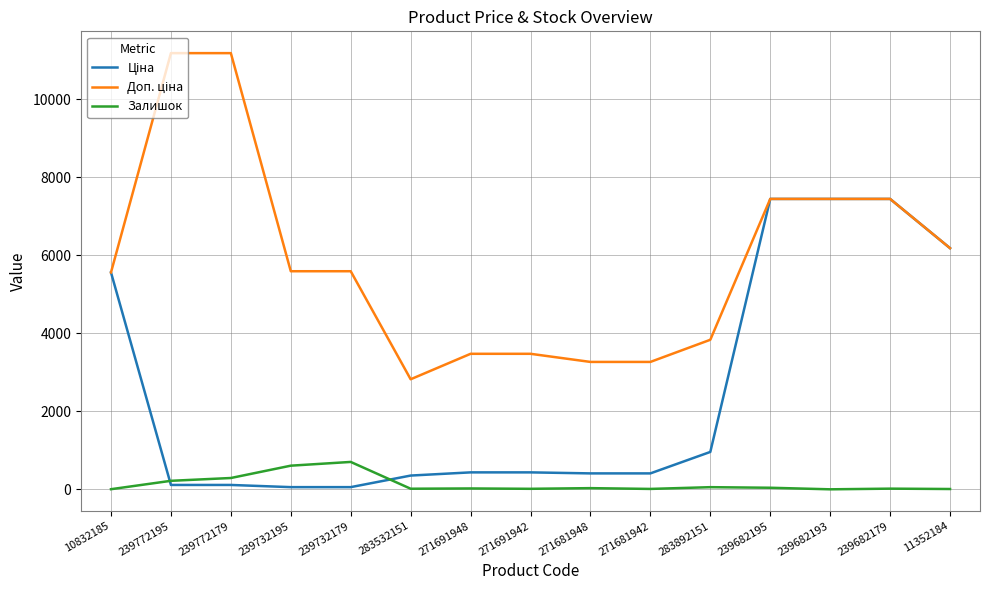

Is it true that Залишок equals 1136.9 at 239732179?

False